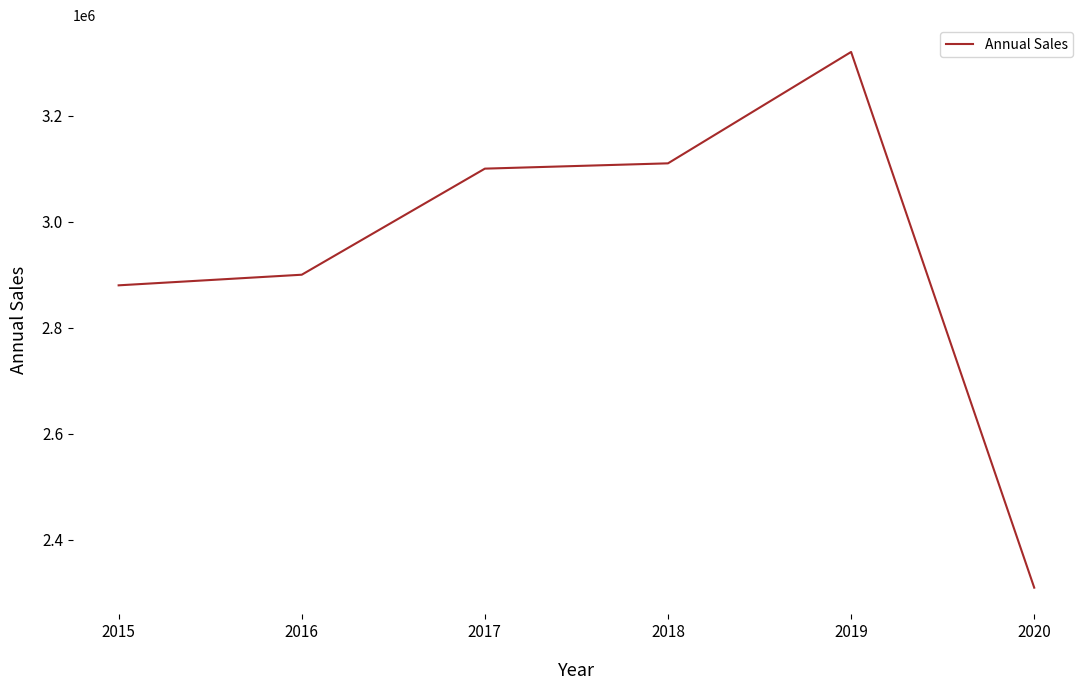

What is the sum of all values?

17620000